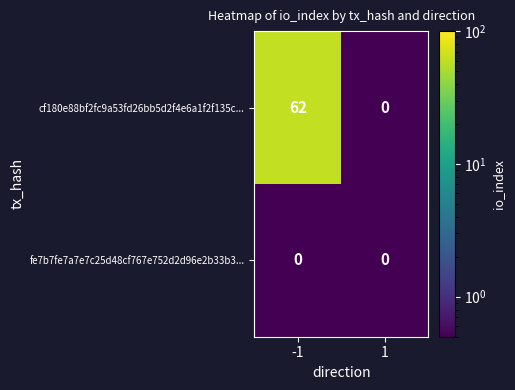

What is the difference between the cf180e88bf2fc9a53fd26bb5d2f4e6a1f2f135c... values at -1 and 1?

62